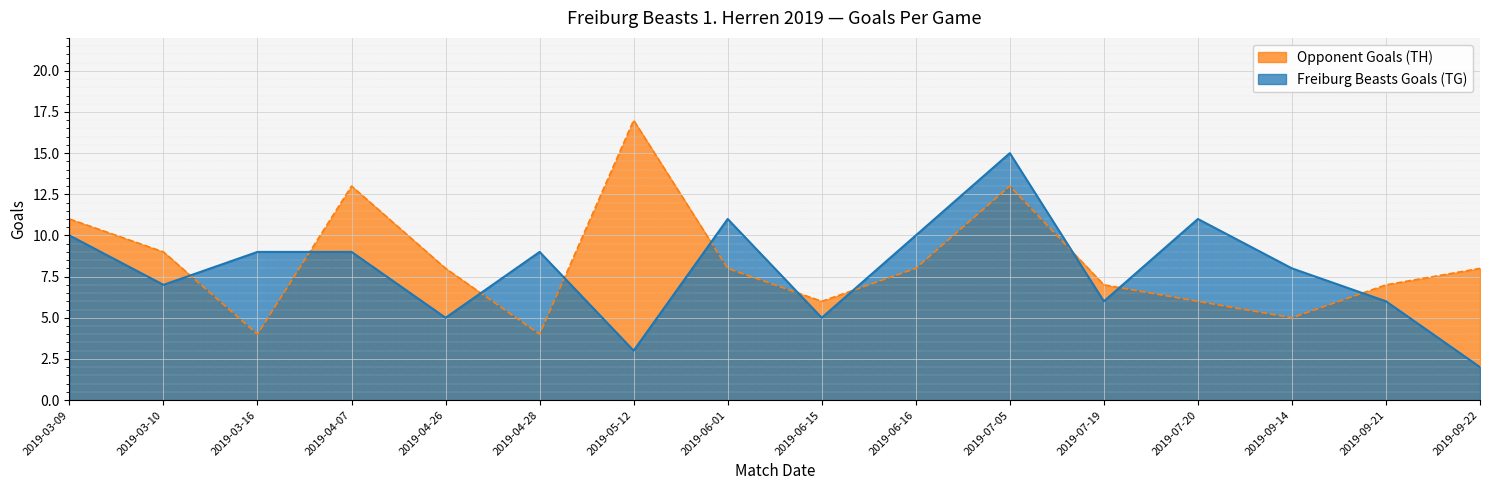

What position from the left is 2019-06-01?

8